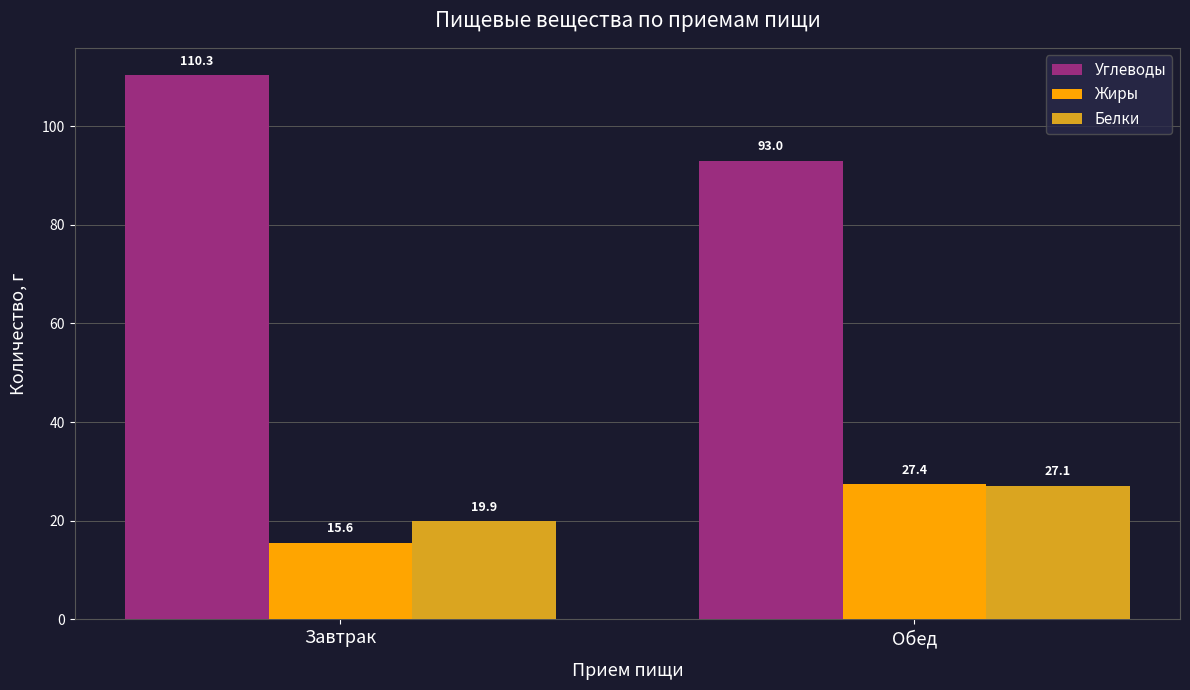

The Углеводы series shows 161.4 at Обед. True or false?

False